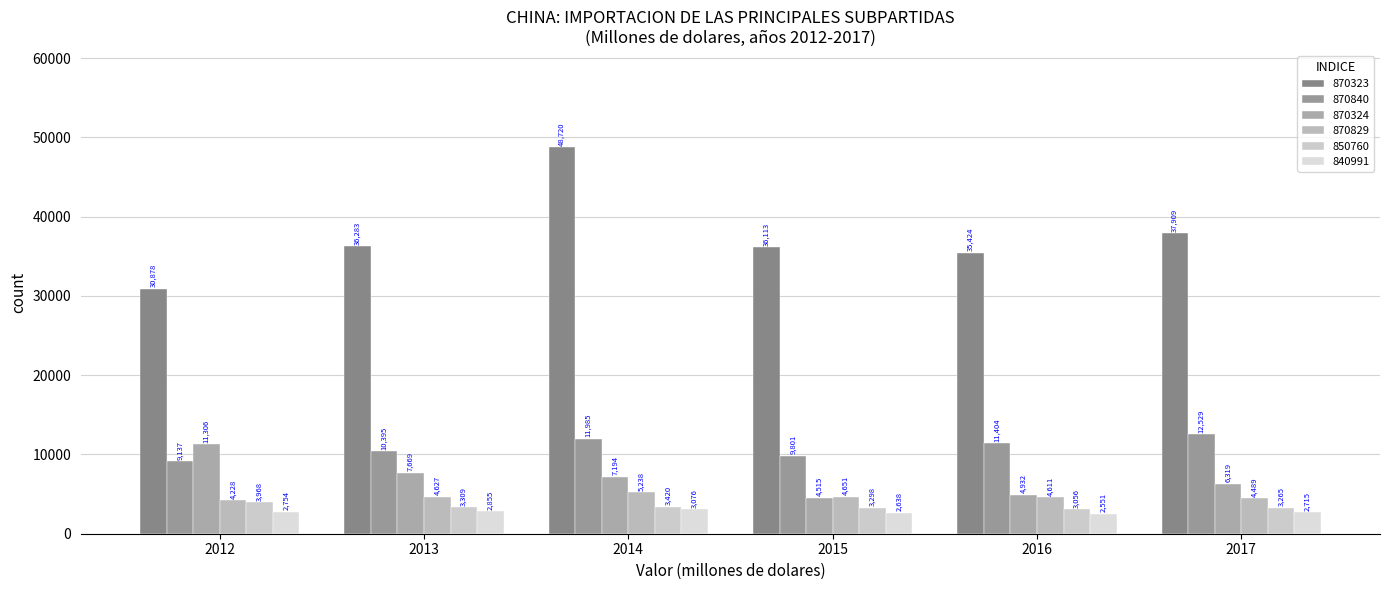

What are all the series names shown in the legend?

870323, 870840, 870324, 870829, 850760, 840991